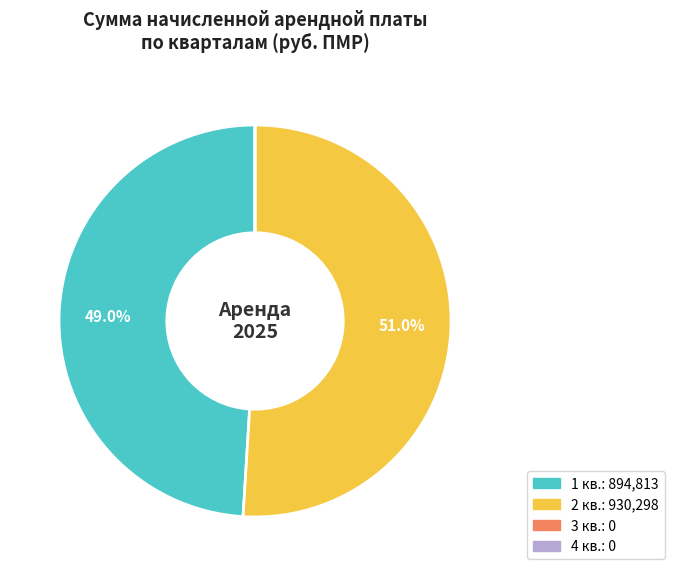

To the nearest percent, what is the average slice percentage?

25%